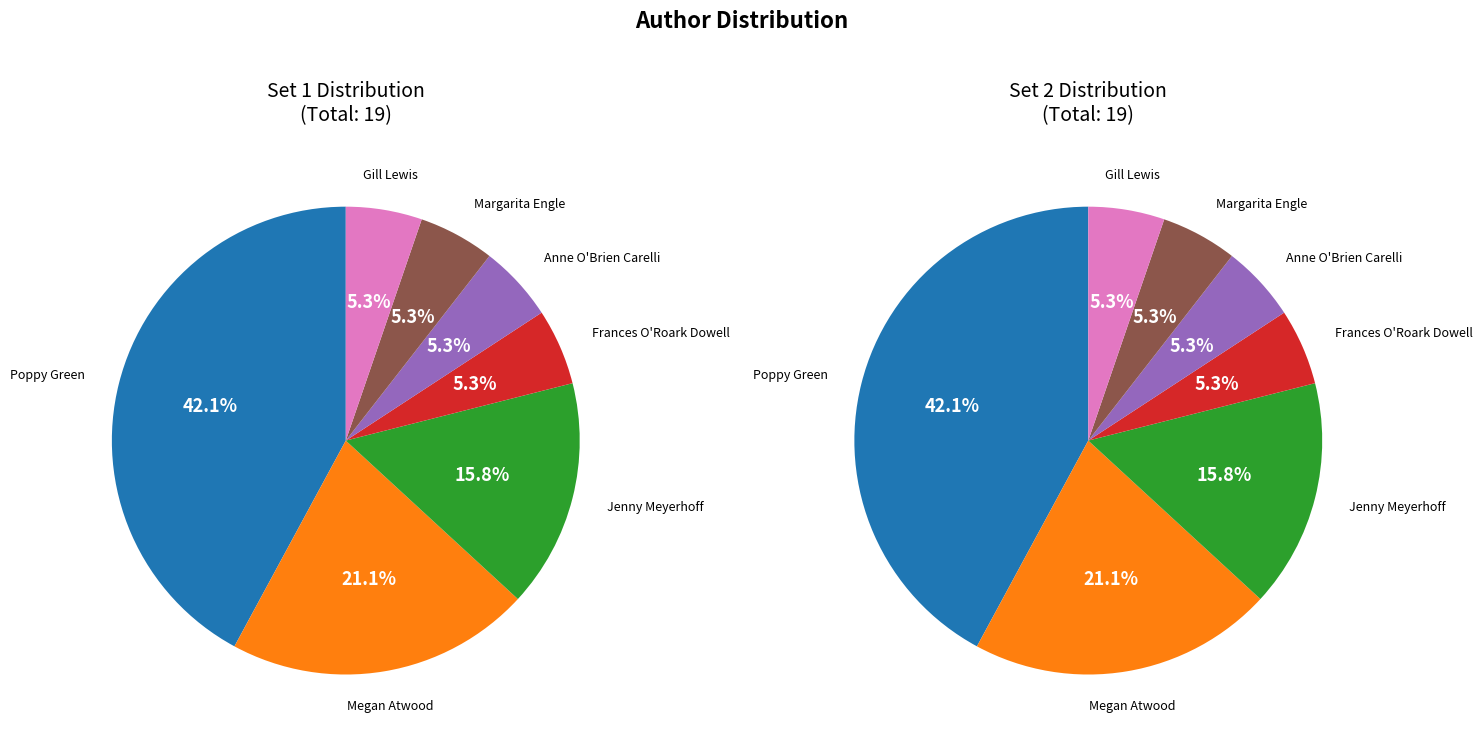

To the nearest percent, what portion does Jenny Meyerhoff (481937654) represent?

16%